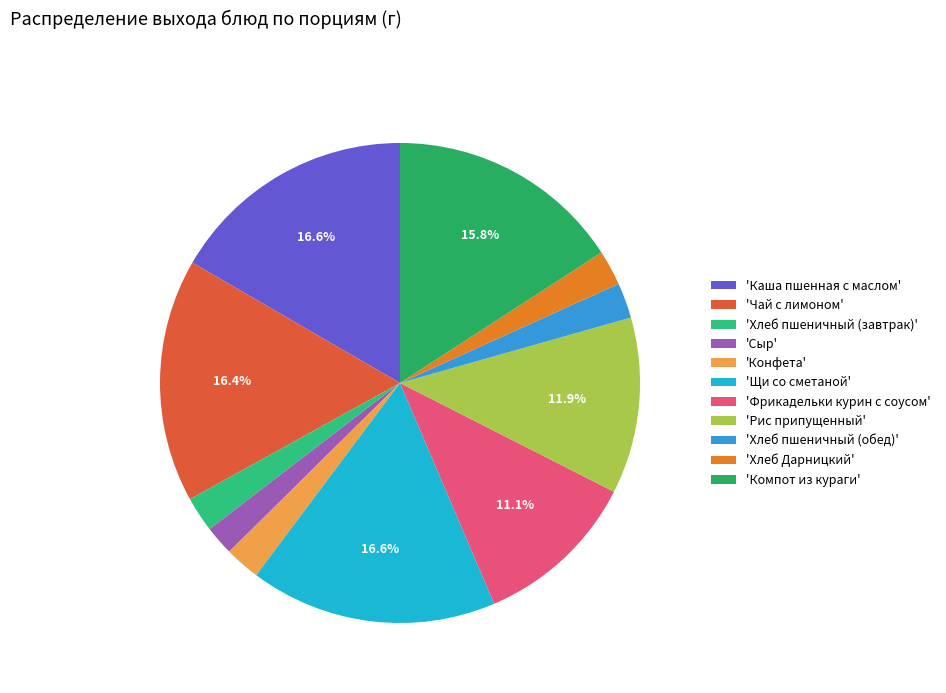

Rank the categories by value from lowest to highest.

Сыр, Хлеб пшеничный (завтрак), Конфета, Хлеб пшеничный (обед), Хлеб Дарницкий, Фрикадельки курин с соусом, Рис припущенный, Компот из кураги, Чай с лимоном, Каша пшенная с маслом, Щи со сметаной